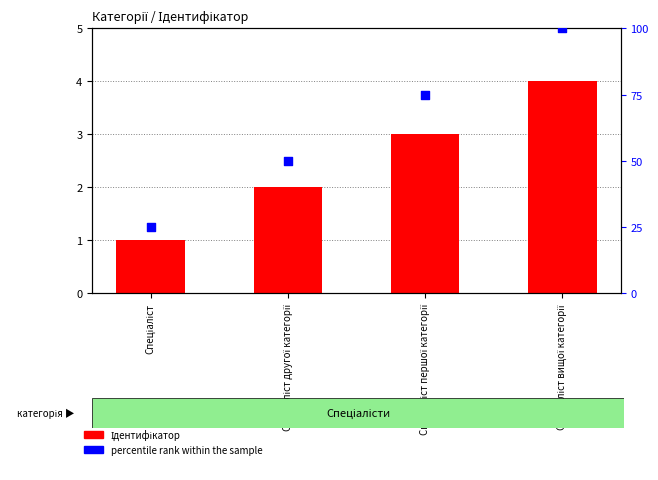

Which series has the widest spread of Y values?

percentile rank within the sample